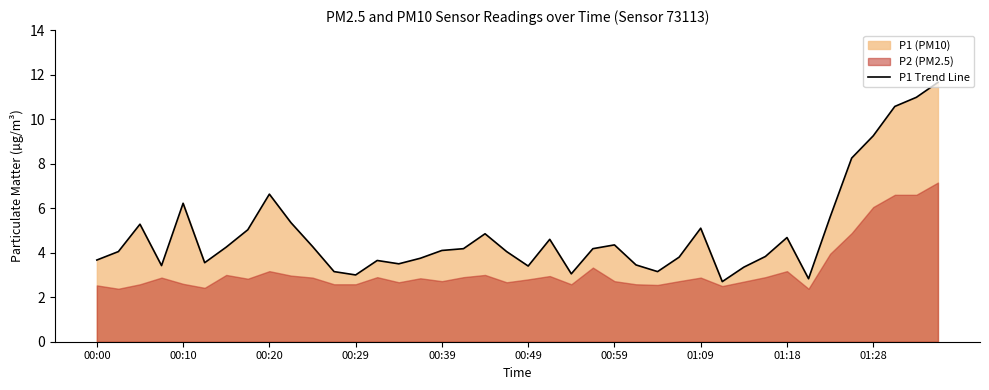

How many values are below 4?

17